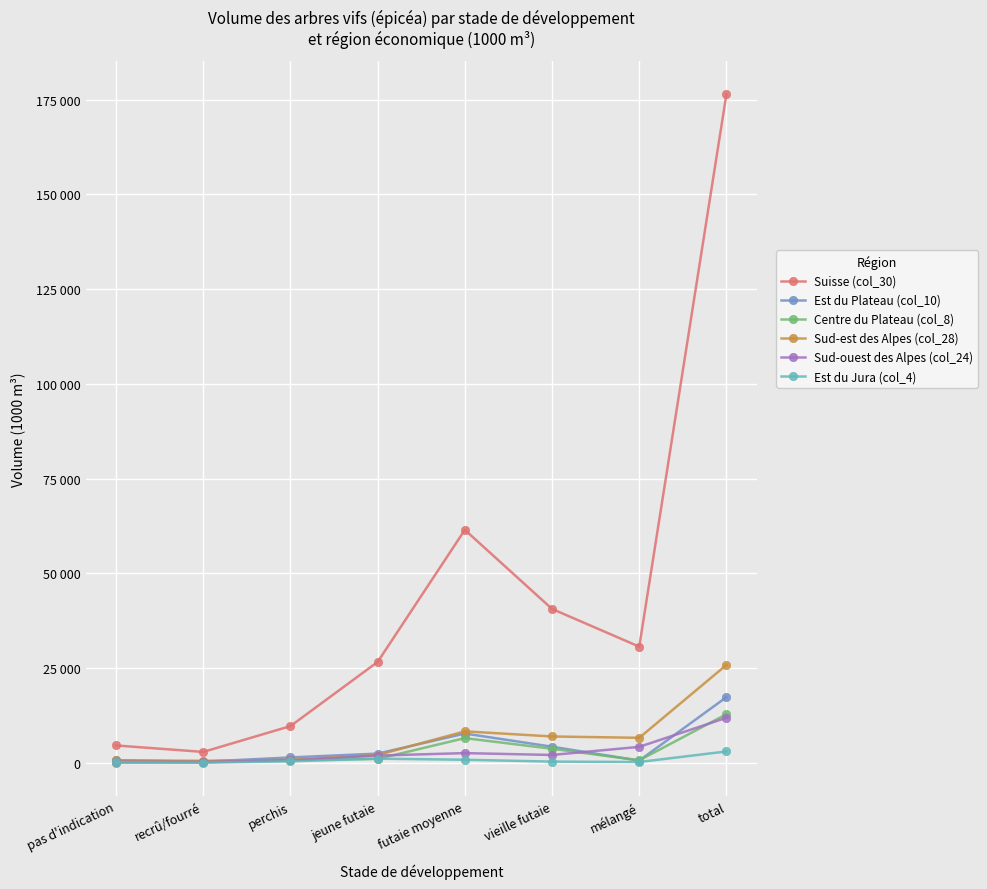

Is this an area chart (filled region under the line)?

No